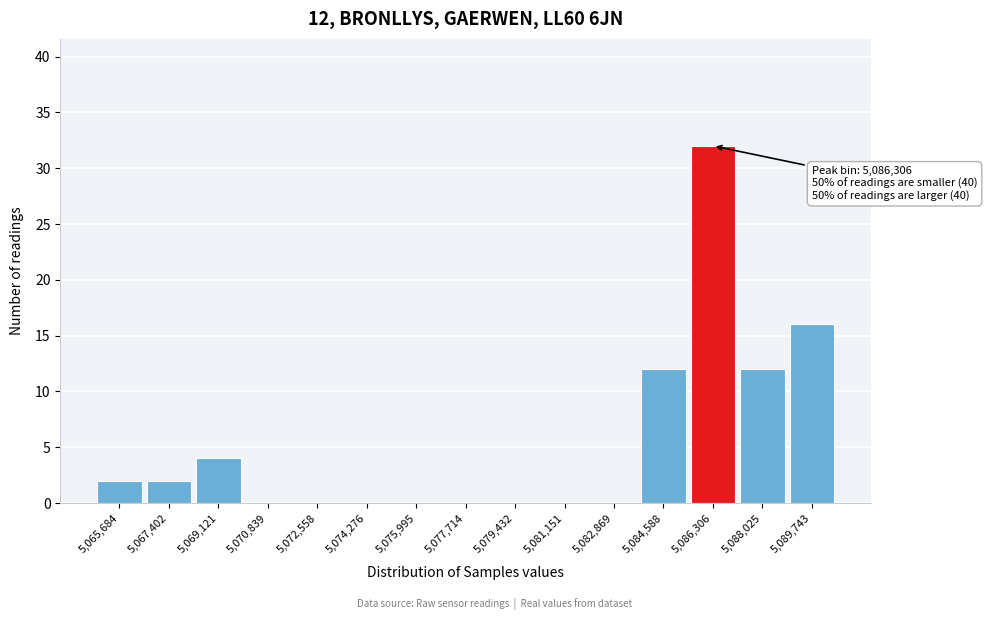

Which range on the x-axis has the tallest bar?

5085400 to 5087200